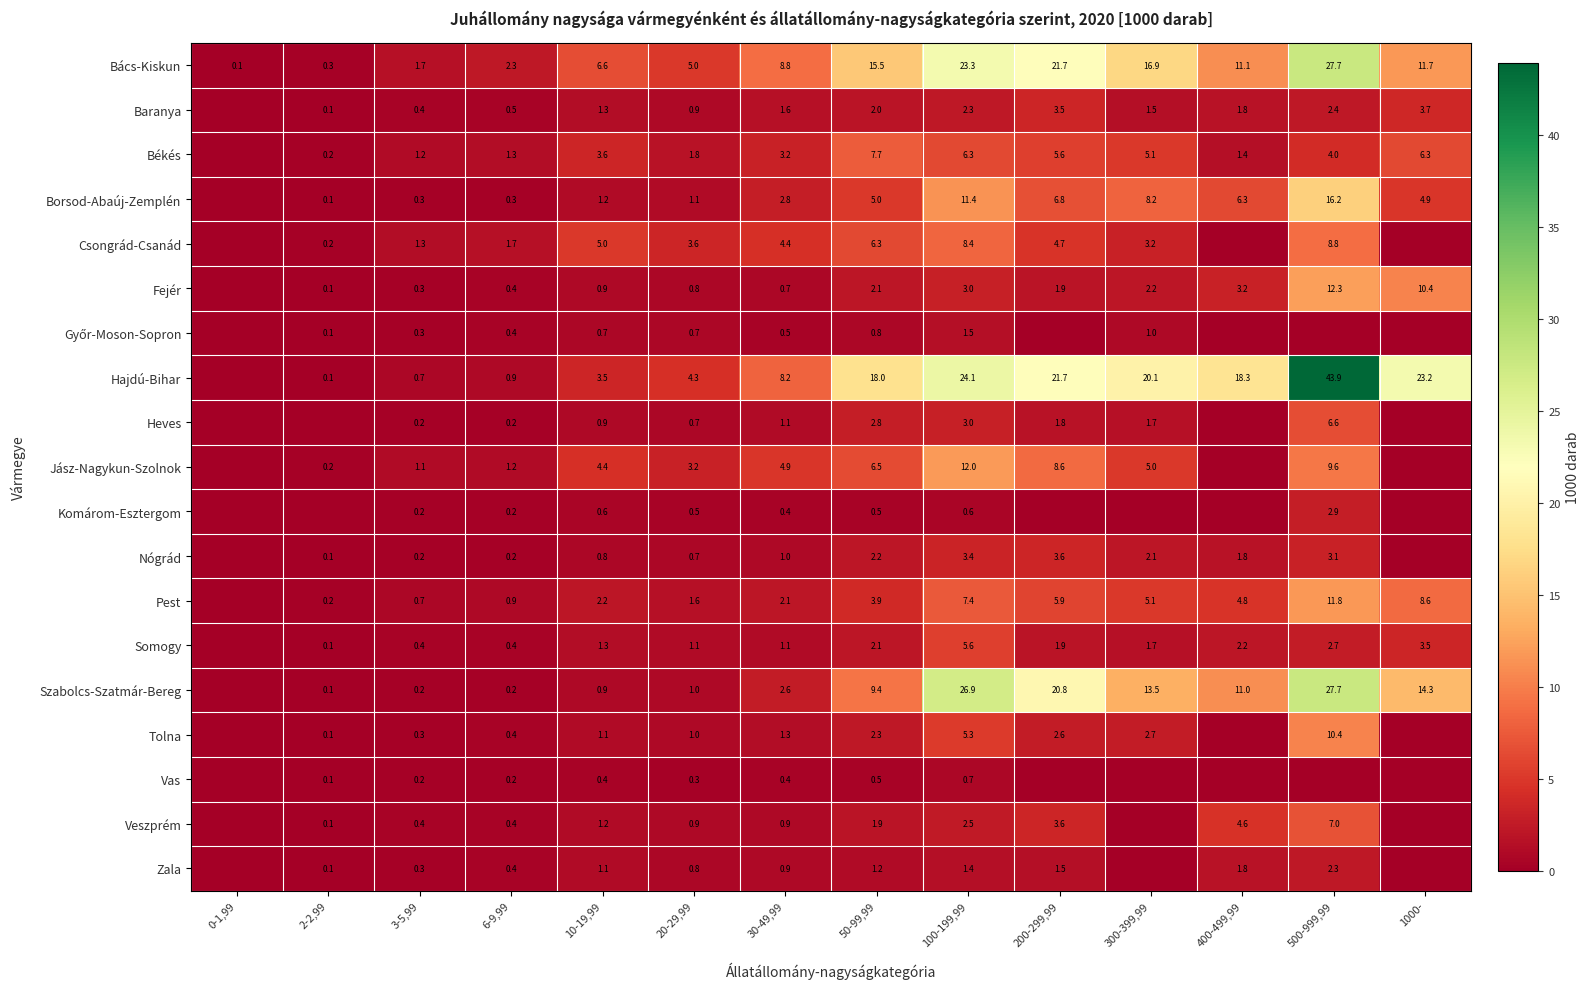

Is the value of Zala at 3-5,99 greater than the value of Fejér at 100-199,99?

No